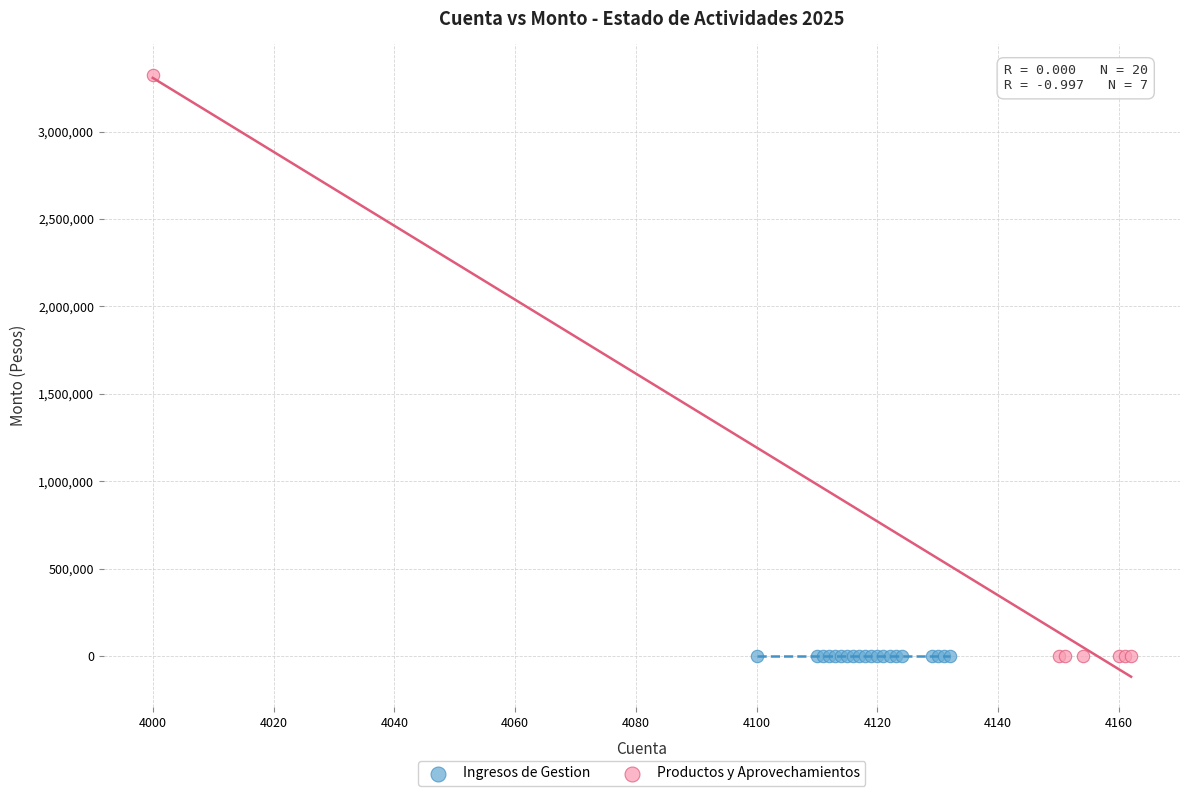

Which series reaches the maximum Y coordinate?

Productos y Aprovechamientos